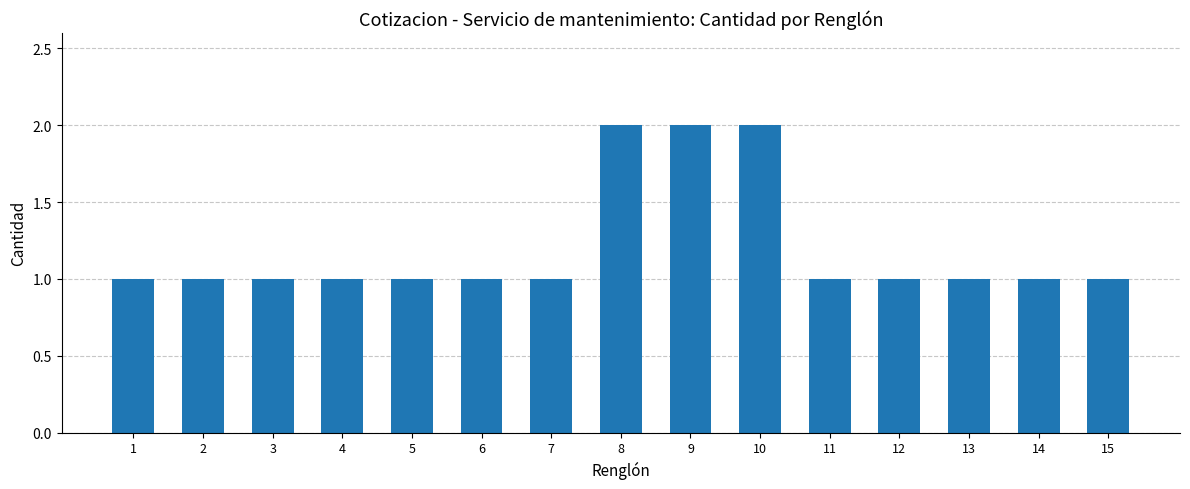

What is the value of the 13th bar from the left?

1